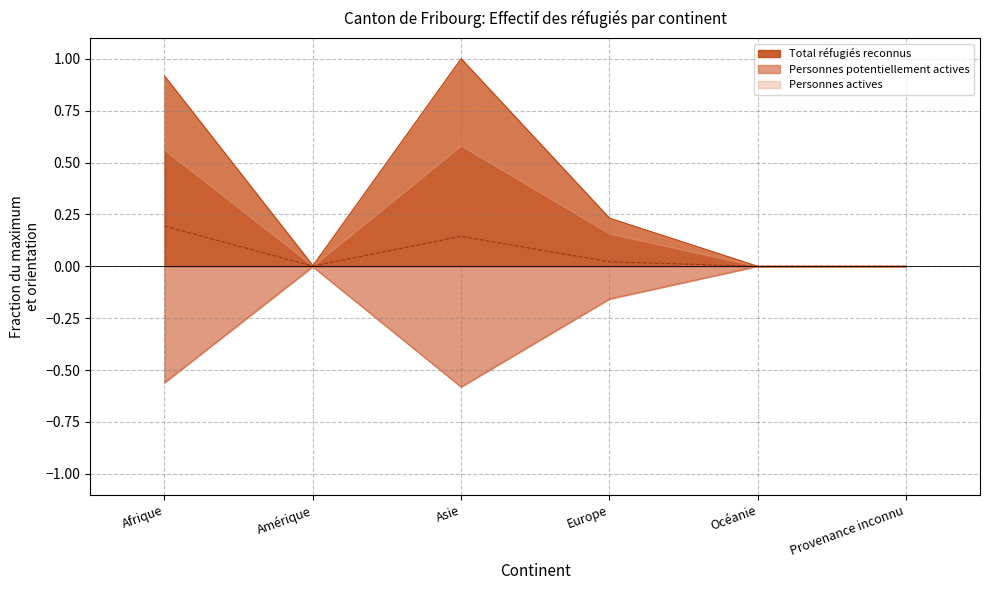

At which label is Personnes actives closest to 0?

Océanie